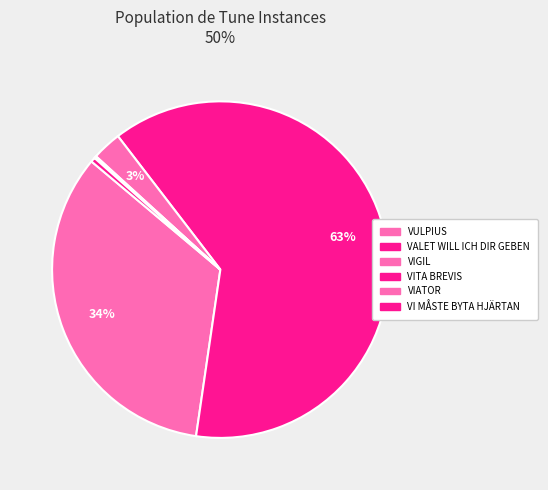

True or false: VIATOR accounts for 0% of the total.

True